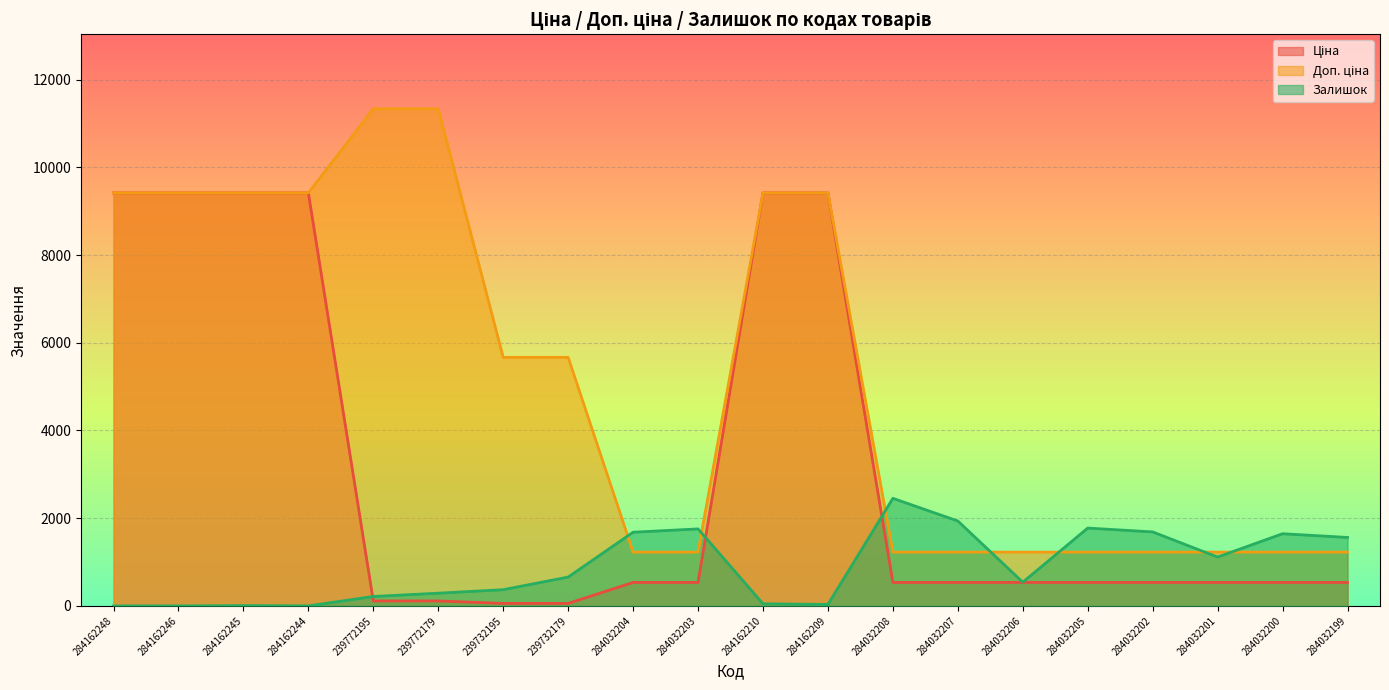

Which series has the largest range (max minus min)?

Доп. ціна